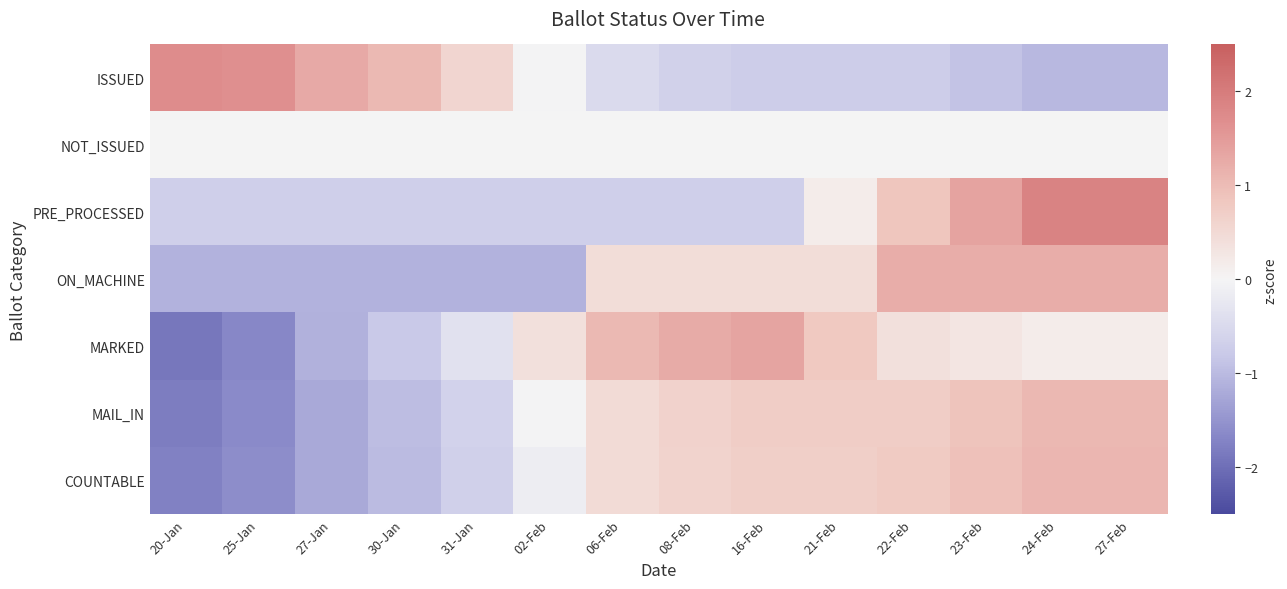

Between 25-Jan and 20-Jan, which is larger?

20-Jan